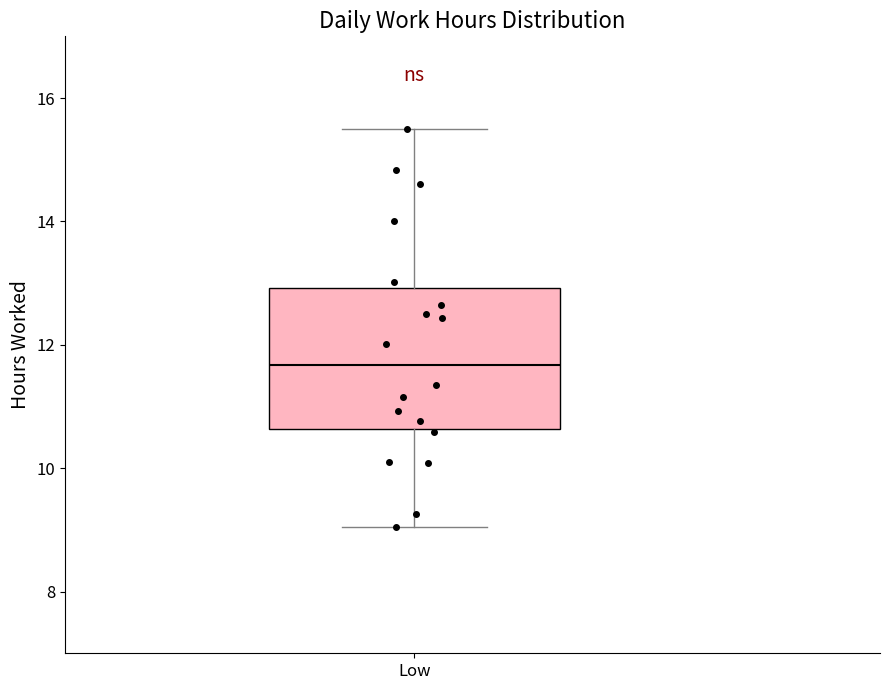

Transcribe this box plot: give where the median line is, the range the box spans, and where the two whiskers end, as read against the y-axis. The values are not printed on the chart, so give them approximately, as read against the axis.

median 11.6, box 10.6 to 13.0, whiskers 9.0 to 15.4